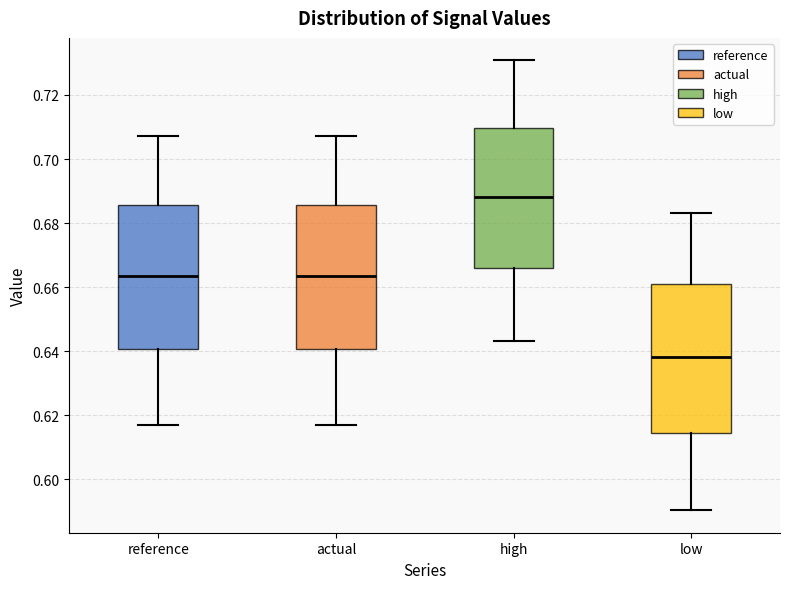

Reading left to right, transcribe this box plot: for each box, give where its median line is, the range the box spans, and where its two whiskers end, as read against the y-axis. The values are not printed on the chart, so give them approximately, as read against the axis.

reference: median 0.664, box 0.640 to 0.686, whiskers 0.616 to 0.708
actual: median 0.664, box 0.640 to 0.686, whiskers 0.616 to 0.708
high: median 0.688, box 0.666 to 0.710, whiskers 0.644 to 0.730
low: median 0.638, box 0.614 to 0.660, whiskers 0.590 to 0.684